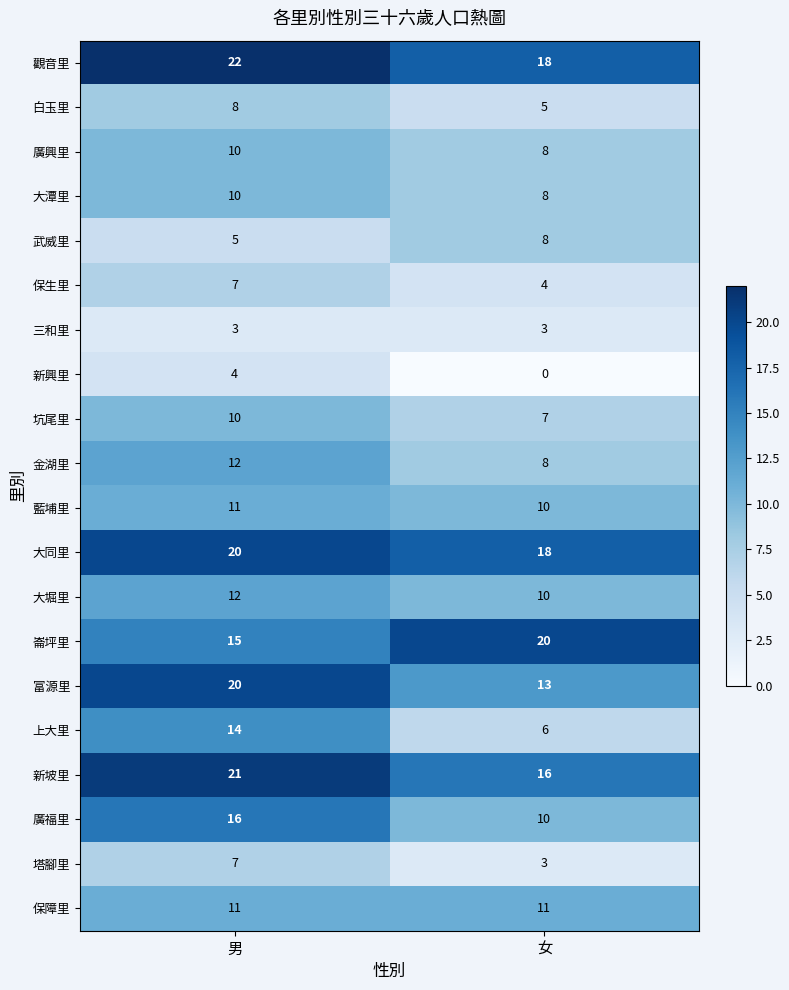

The value of 新坡里 at 男 is 9. True or false?

False